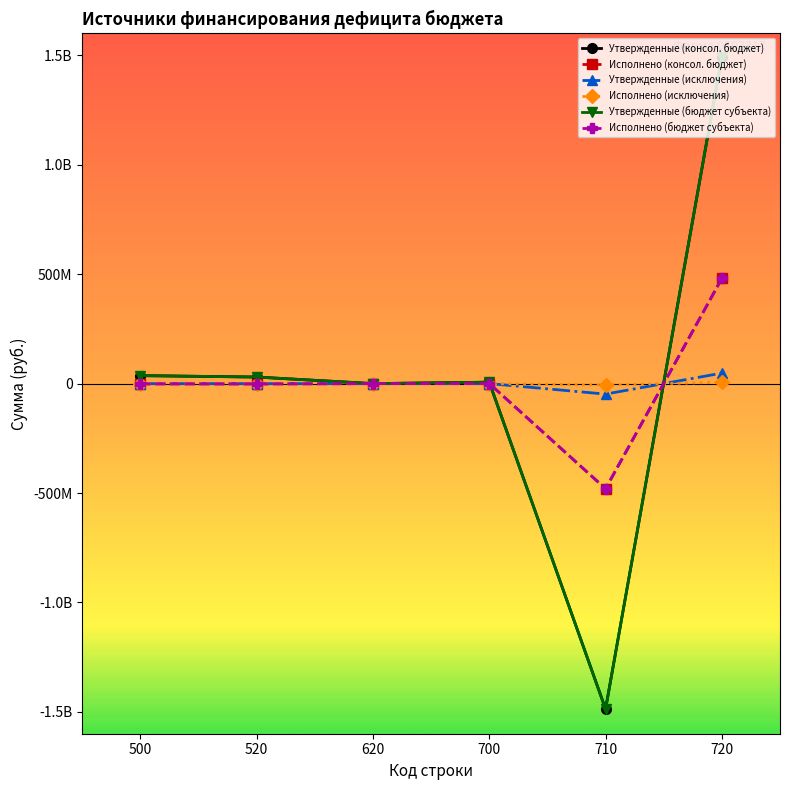

Which category has the highest value across all series?

720